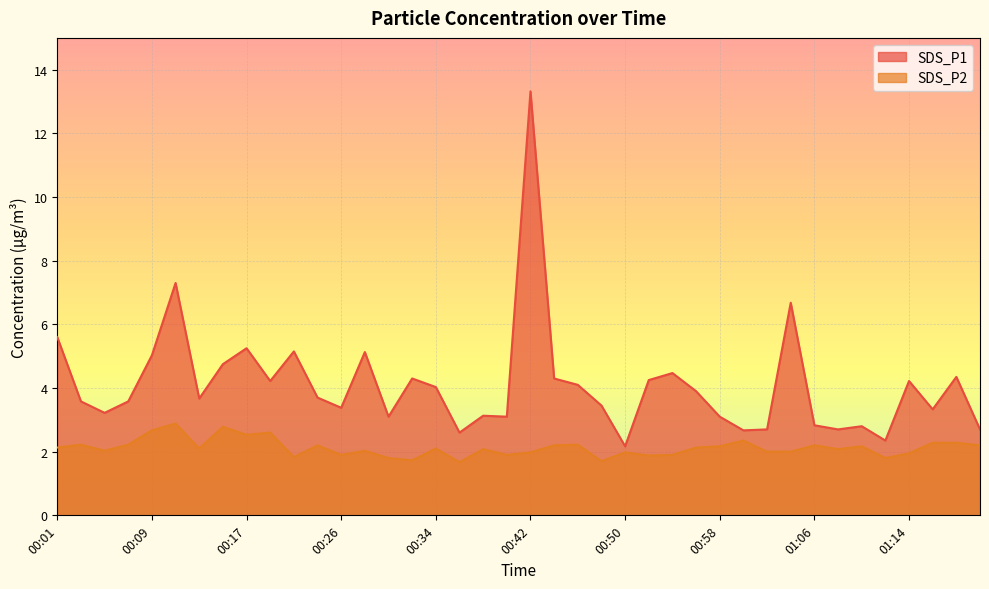

At which category does SDS_P1 reach its first local peak?

00:11